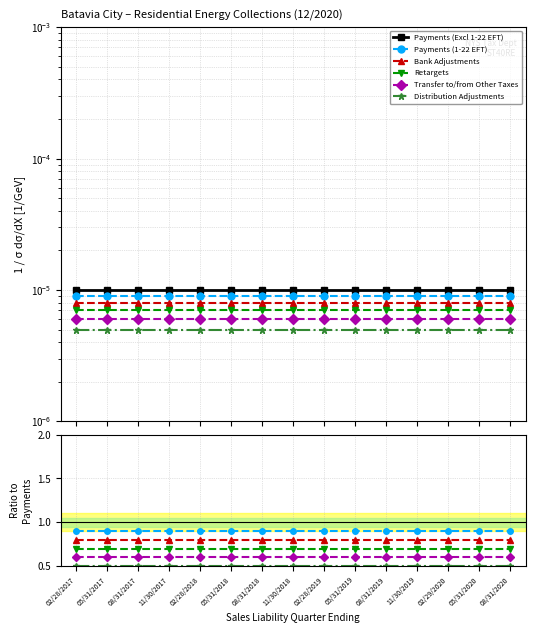

True or false: Payments (Excl 1-22 EFT) and Distribution Adjustments cross at least once.

False